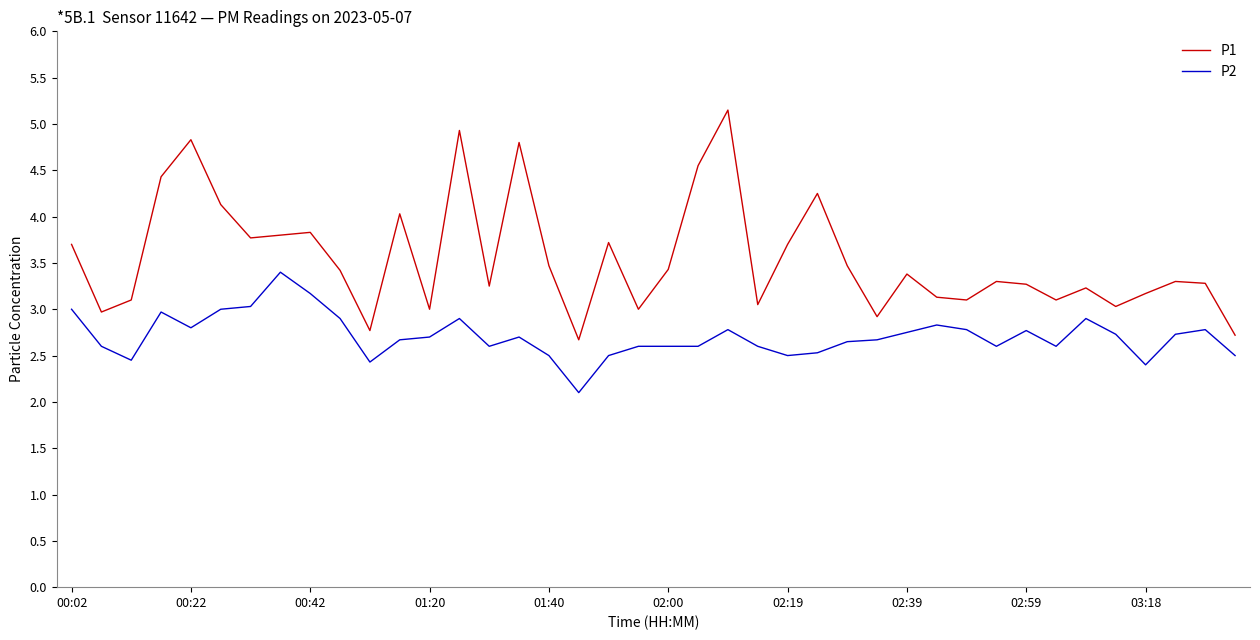

True or false: P2 and P1 intersect in this chart.

False